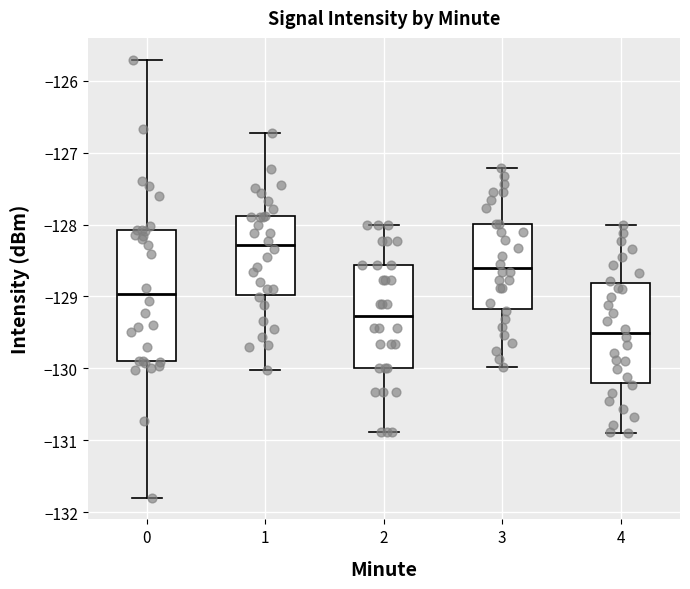

Reading left to right, transcribe this box plot: for each box, give where its median line is, the range the box spans, and where its two whiskers end, as read against the y-axis. The values are not printed on the chart, so give them approximately, as read against the axis.

0: median -129.0, box -129.9 to -128.1, whiskers -131.8 to -125.7
1: median -128.3, box -129.0 to -127.9, whiskers -130.0 to -126.7
2: median -129.3, box -130.0 to -128.6, whiskers -130.9 to -128.0
3: median -128.6, box -129.2 to -128.0, whiskers -130.0 to -127.2
4: median -129.5, box -130.2 to -128.8, whiskers -130.9 to -128.0